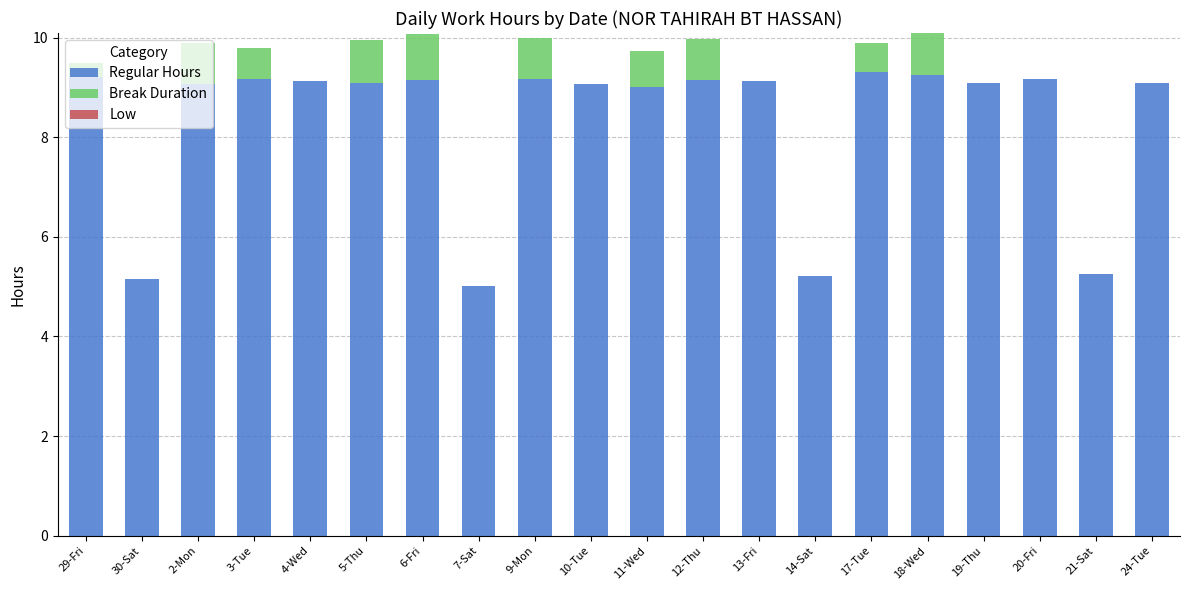

The Regular Hours series shows 8.9 at 14-Sat. True or false?

False